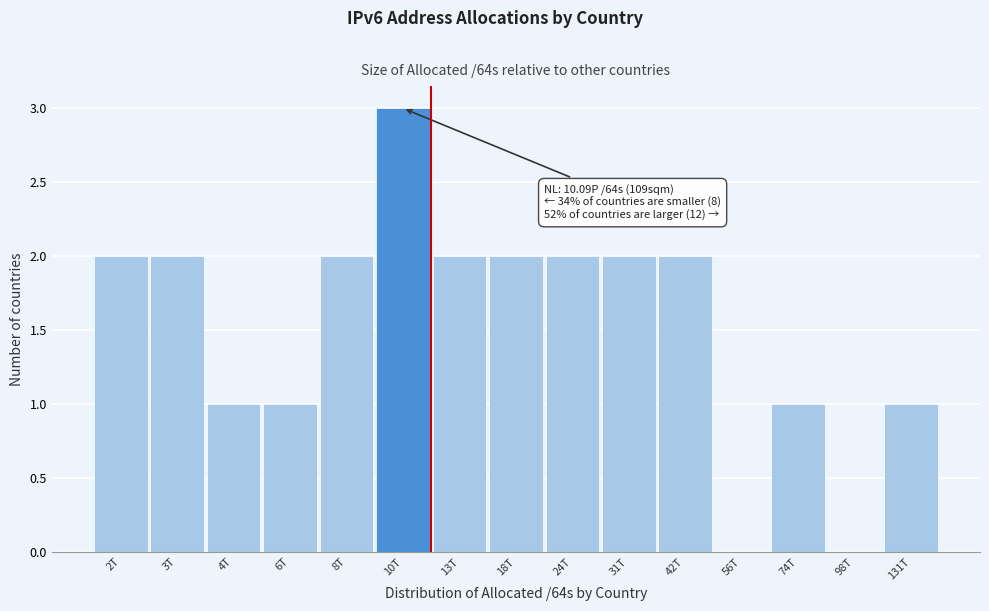

Reading left to right, transcribe all the data shown in this chart.

2T=2	3T=2	4T=1	6T=1	8T=2	10T=3	13T=2	18T=2	24T=2	31T=2	42T=2	56T=0	74T=1	98T=0	131T=1